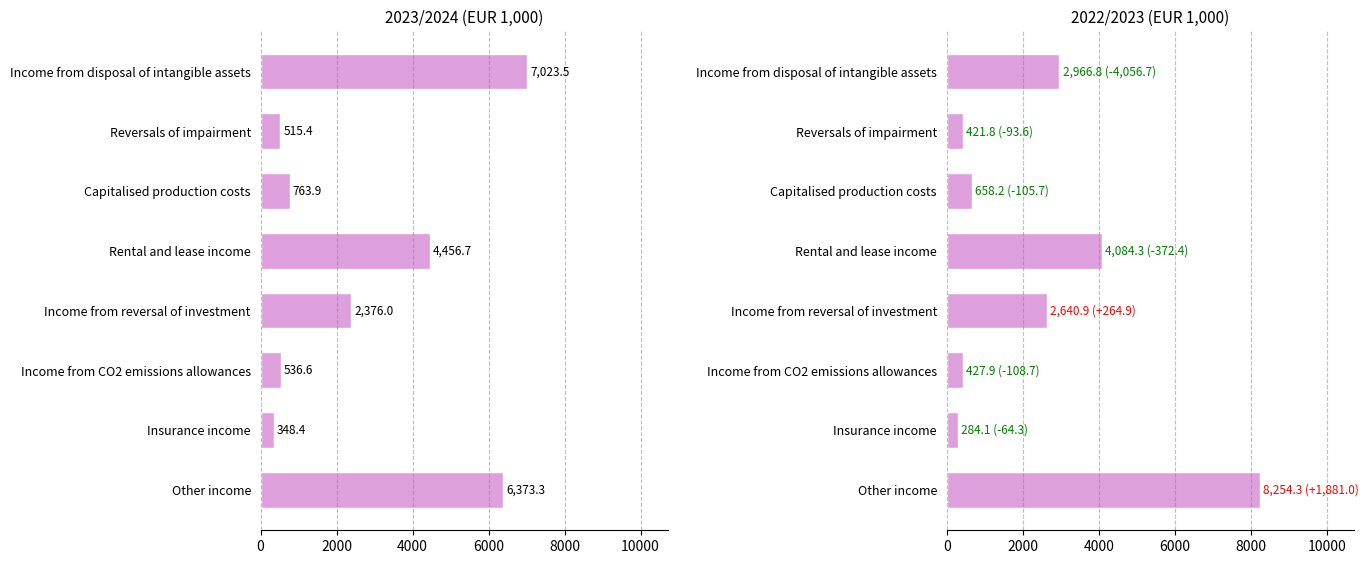

What is the value of the 2023/2024 bar at the 6th from the left?

536.6